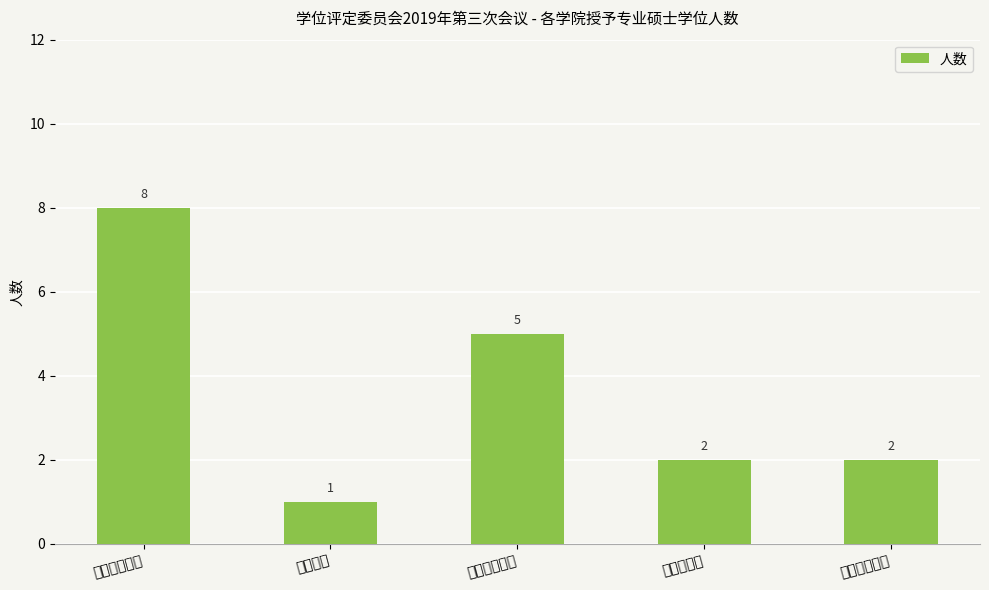

Is it true that the value at 工商管理学院 is 8?

True